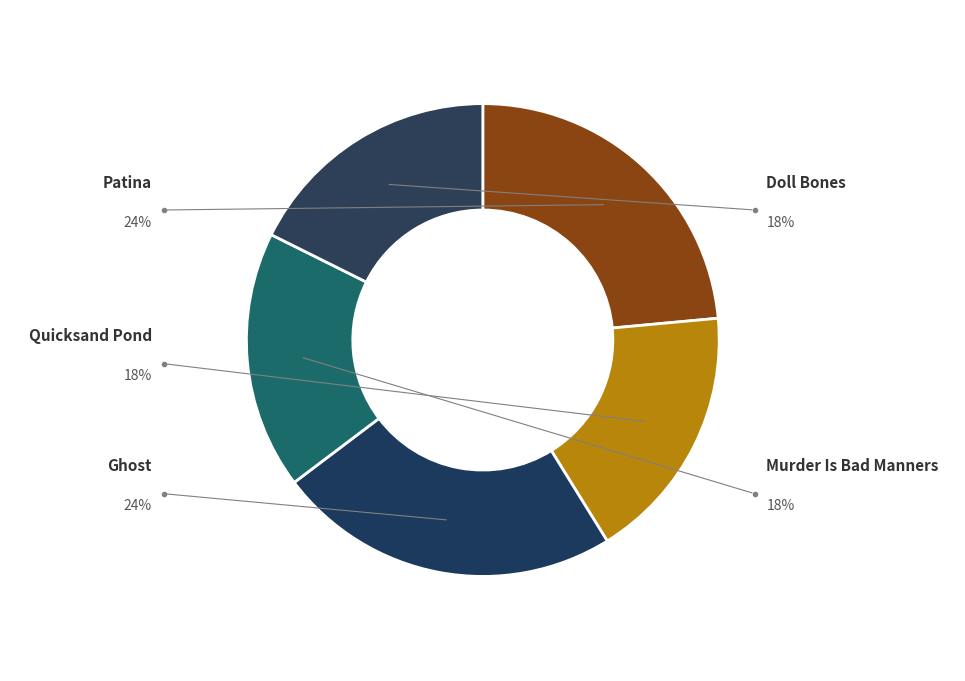

How much of the chart is everything except Murder Is Bad Manners?

82.4%